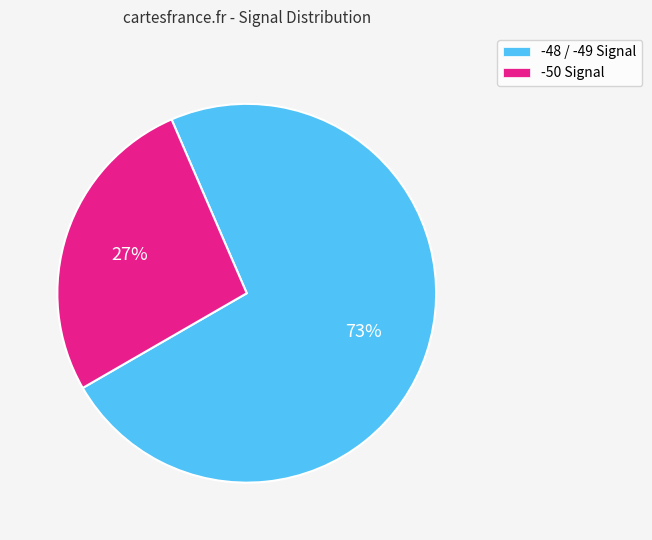

Count the number of slices in the pie.

2